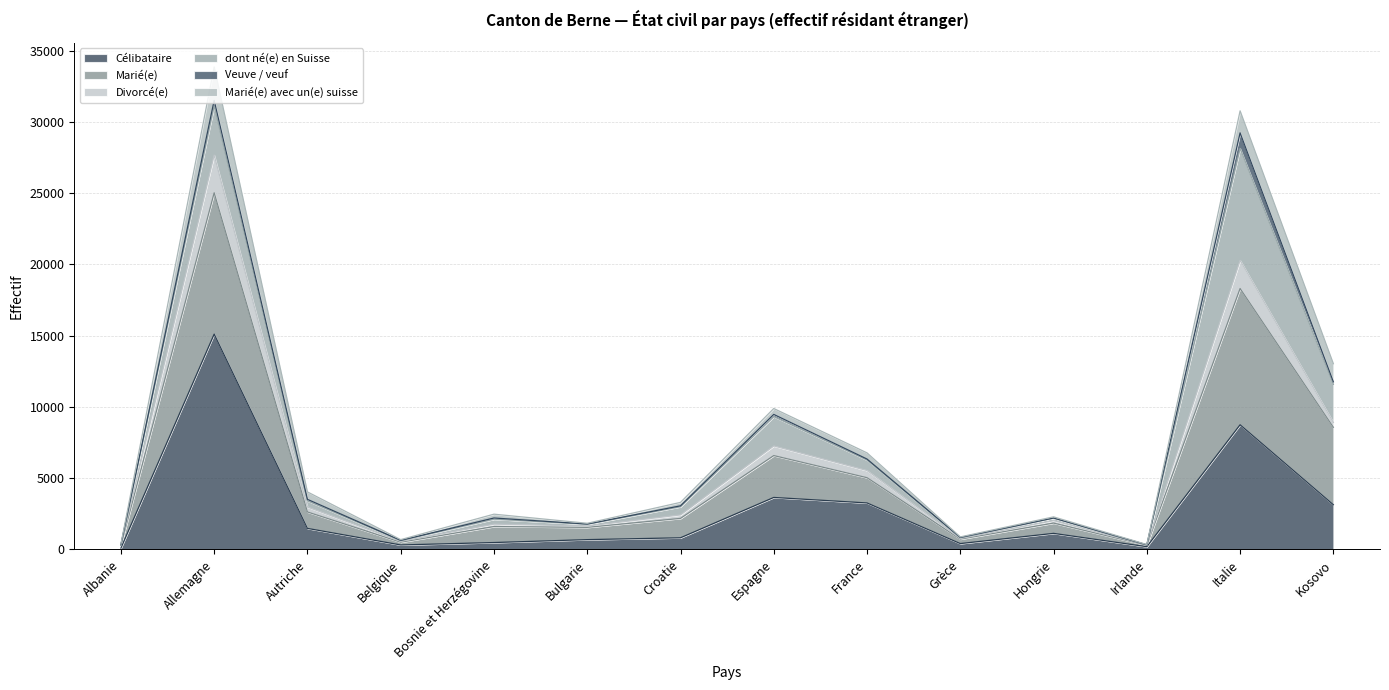

The Célibataire series shows 3644 at Espagne. True or false?

True